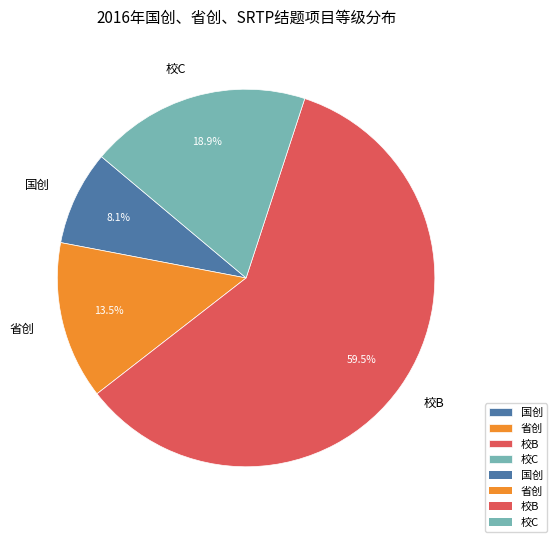

Count the number of slices in the pie.

4